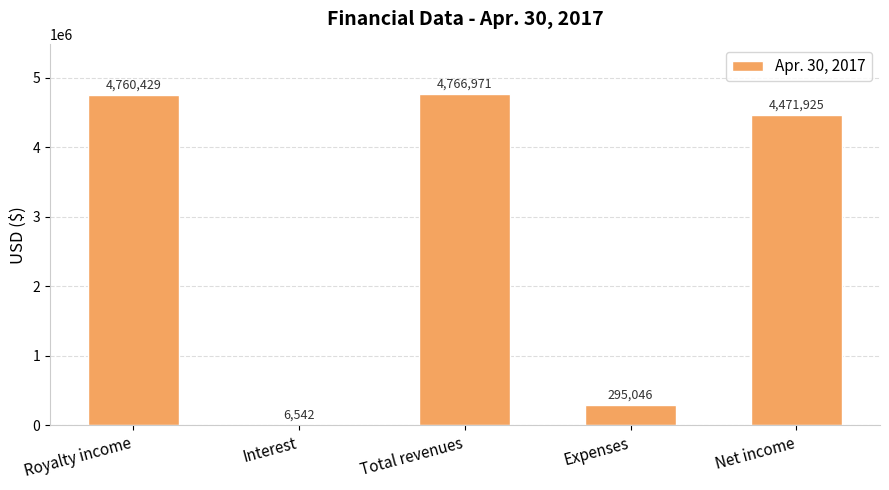

What is the sum of all values?

14300913